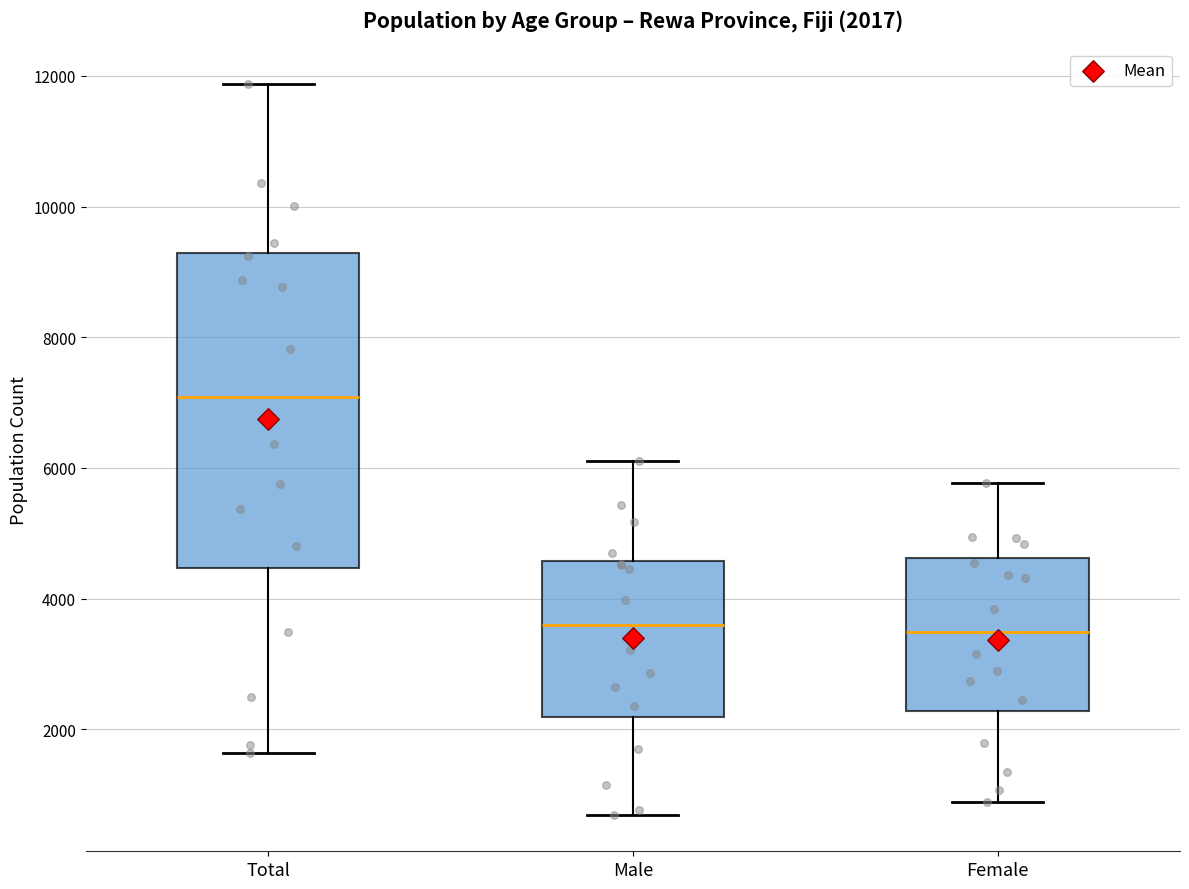

Which box is the tallest, from its lower edge to its upper edge?

Total